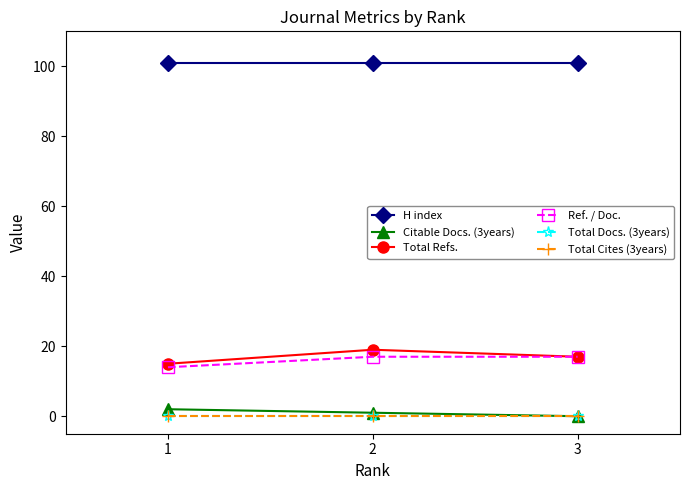

Does the chart have visible grid lines?

No